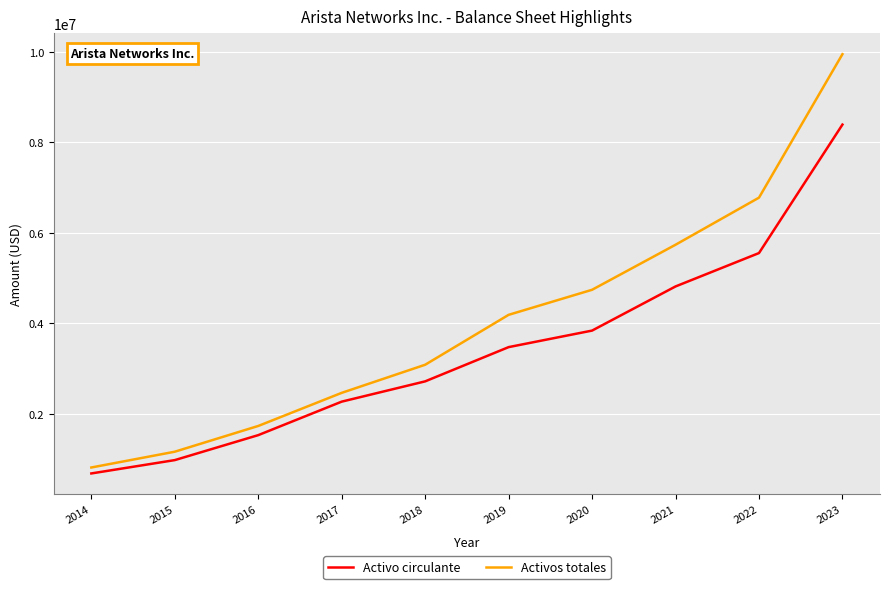

What is the difference between the maximum and minimum values in the Activos totales series?

9135783